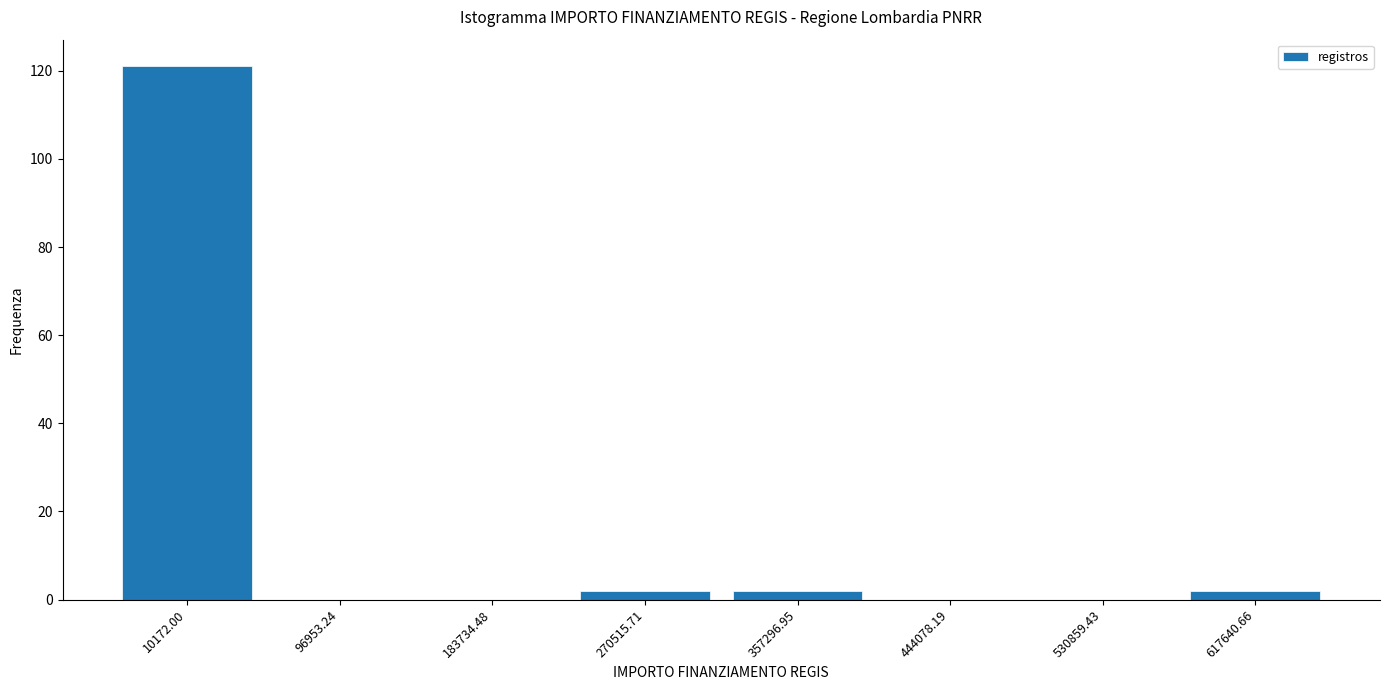

Reading left to right, list all the values displayed in this chart.

10172.00=121	96953.24=0	183734.48=0	270515.71=2	357296.95=2	444078.19=0	530859.43=0	617640.66=2